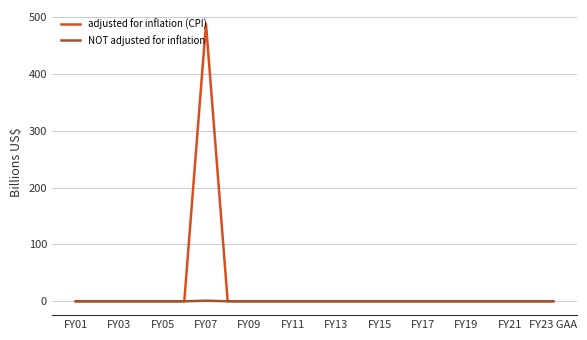

Rank the series by their maximum value, from highest to lowest.

adjusted for inflation (CPI), NOT adjusted for inflation